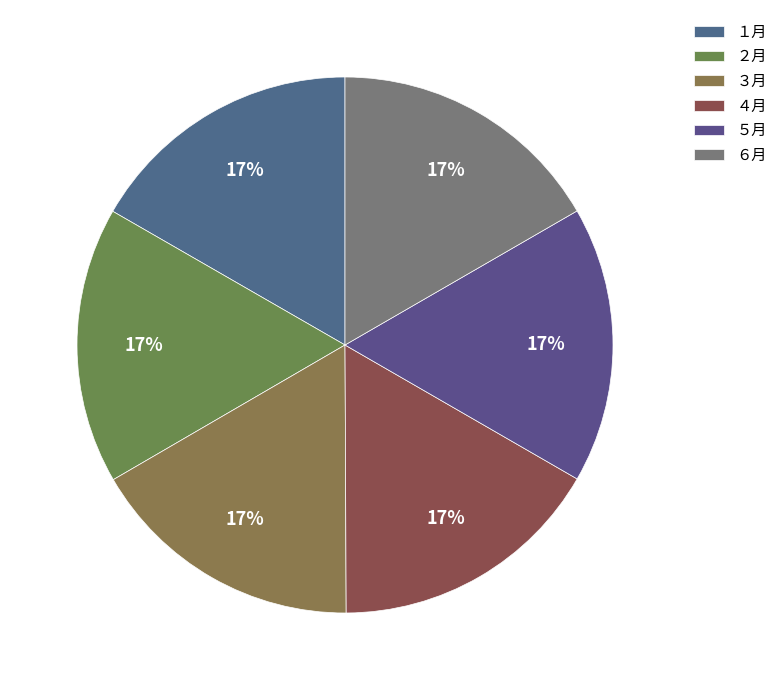

True or false: ２月 accounts for 17% of the total.

True